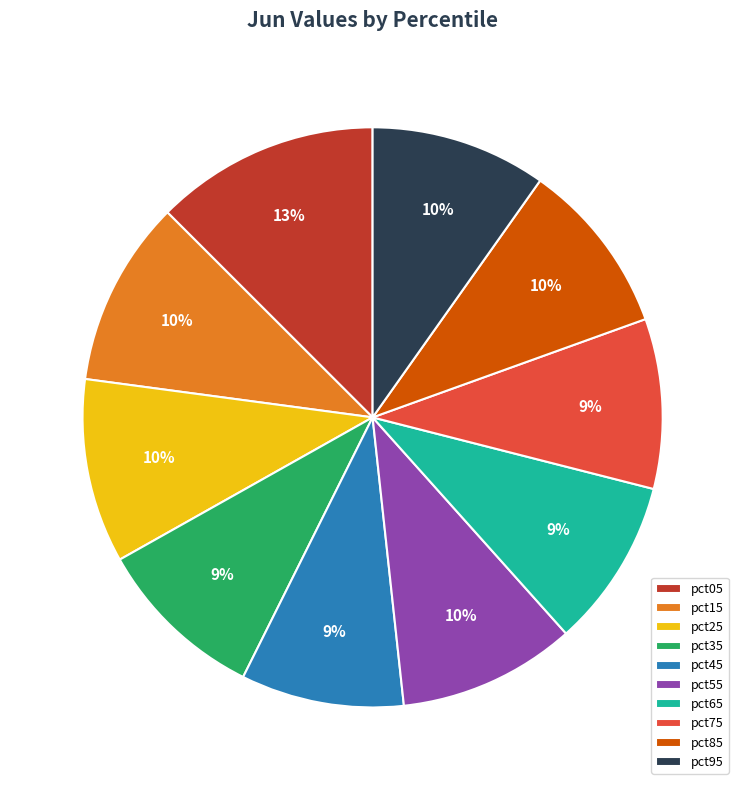

Is the sum of pct15 and pct95 greater than half?

No